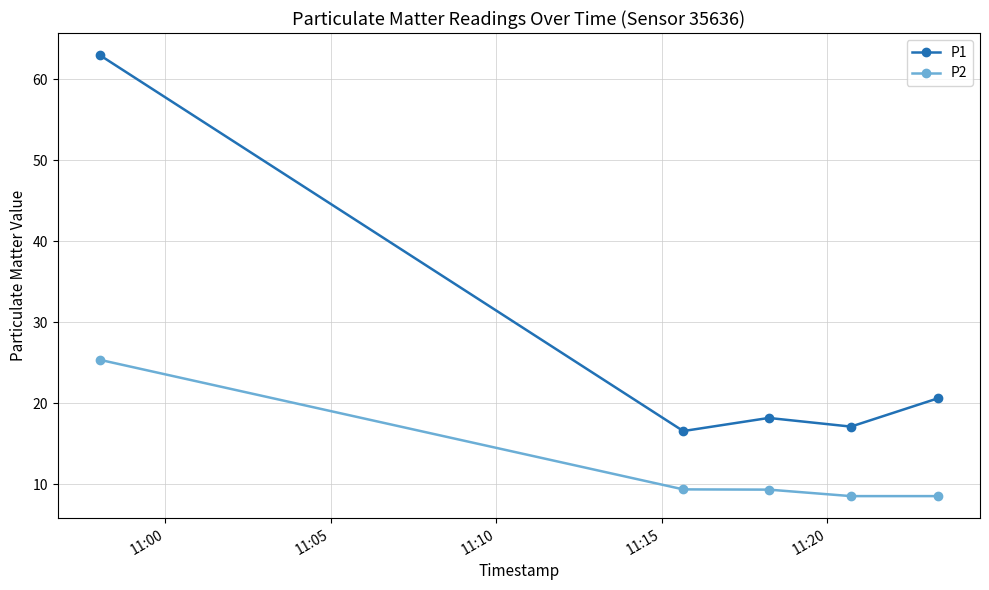

True or false: P2 has more than 1 interior local peaks.

False